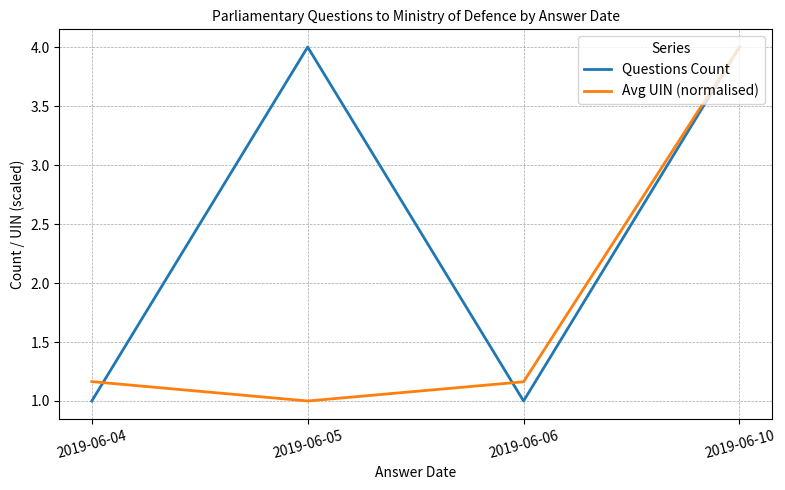

At which category is the sum across all series the highest?

2019-06-10